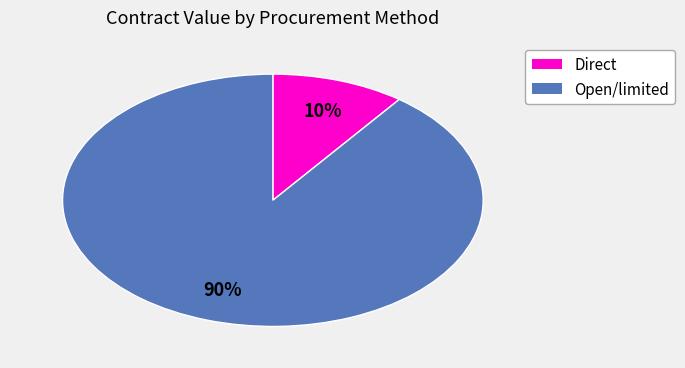

Is there a majority slice in this chart?

Yes